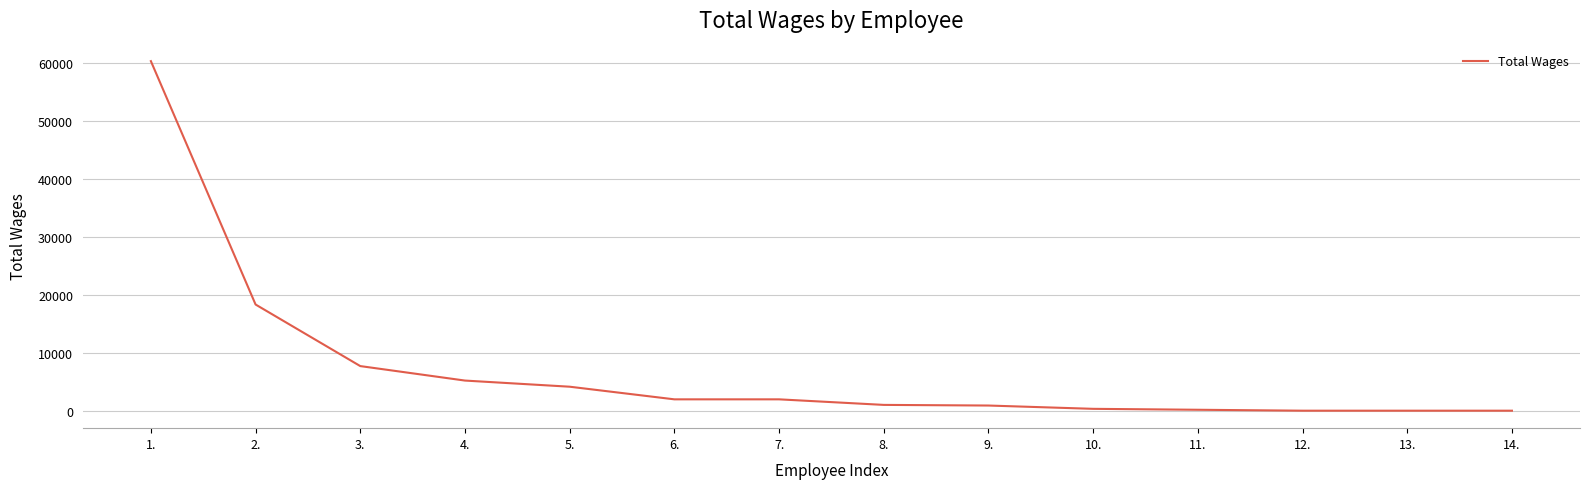

What is the ratio of the value at 7. to the value at 4.?

0.4